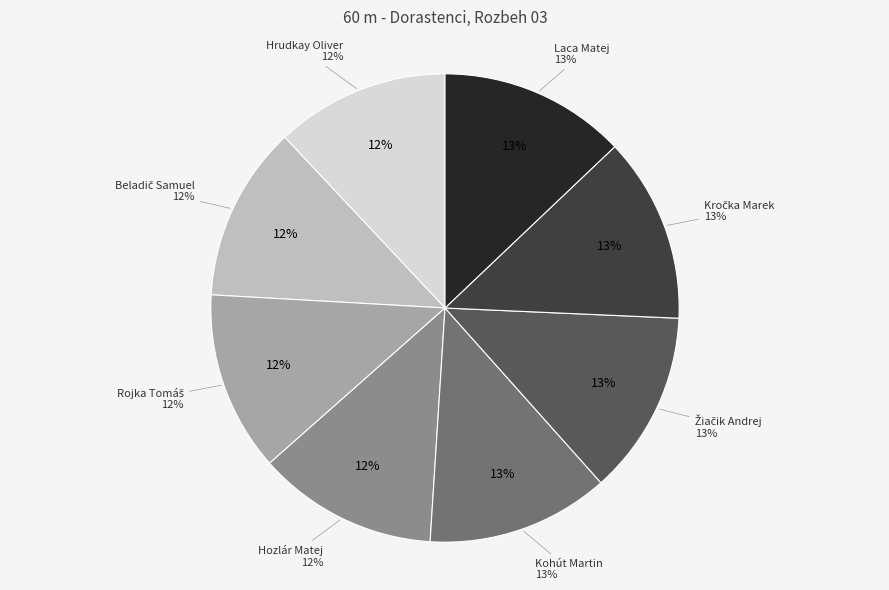

Does Kohút Martin represent more than half of the total?

No